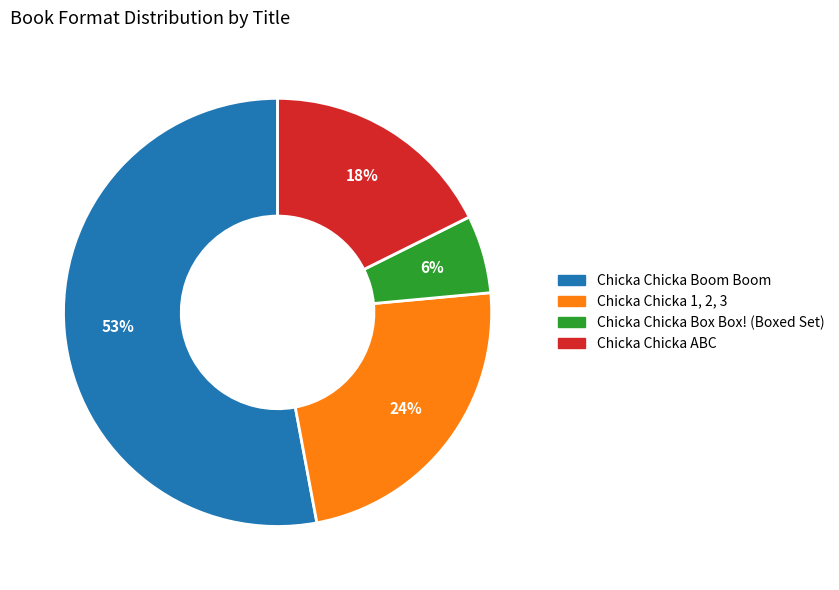

Do Chicka Chicka Box Box! (Boxed Set) and Chicka Chicka ABC together represent more than half of the pie?

No